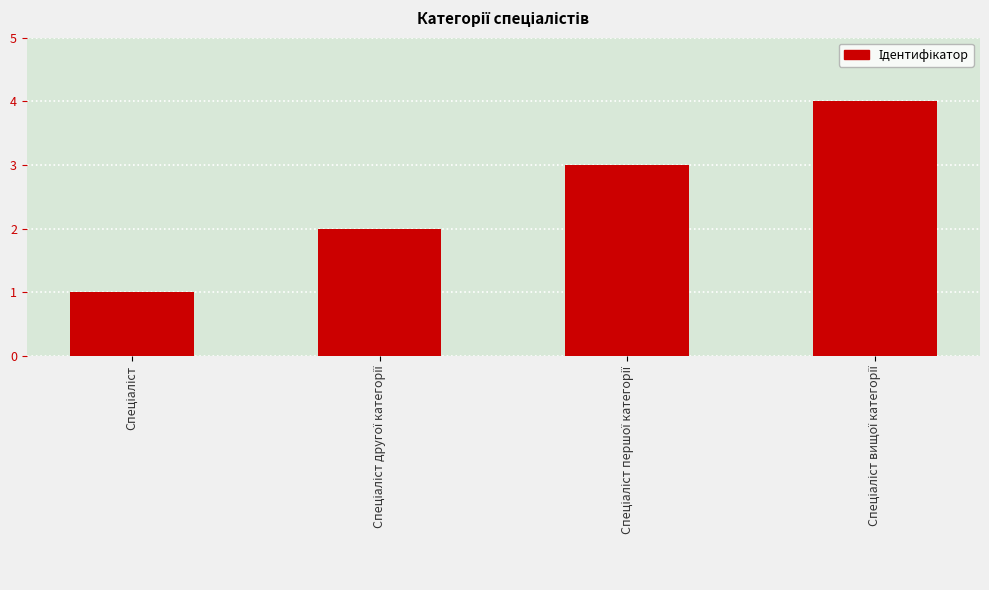

What is the difference between the maximum and minimum values?

3